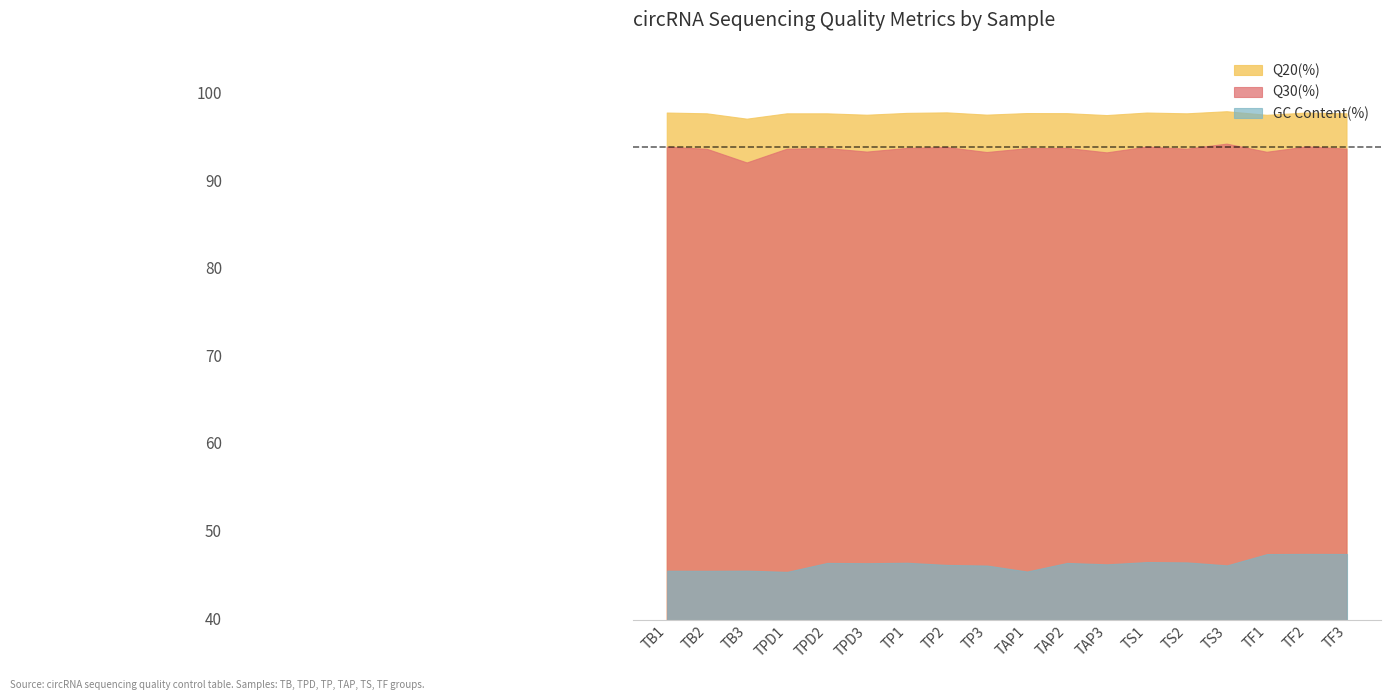

List the series in order of their peak value, lowest first.

GC Content(%), Q30(%), Q20(%)